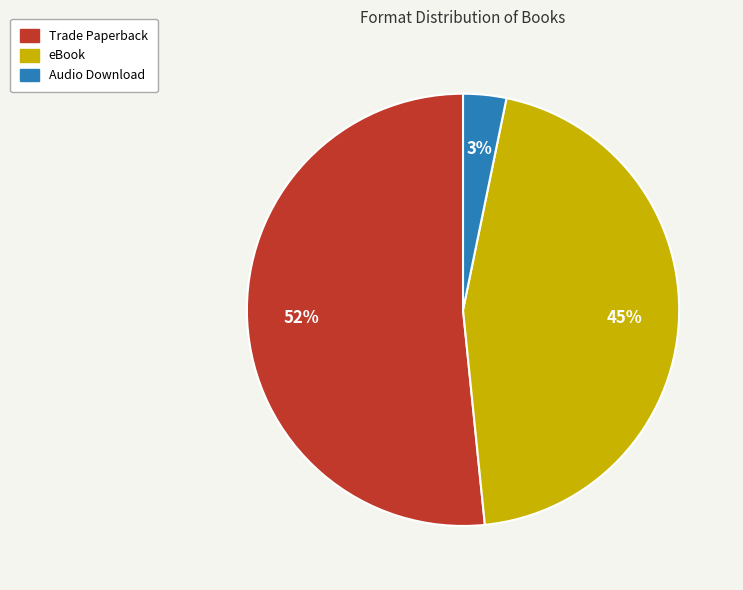

Is the sum of Trade Paperback and eBook greater than half?

Yes